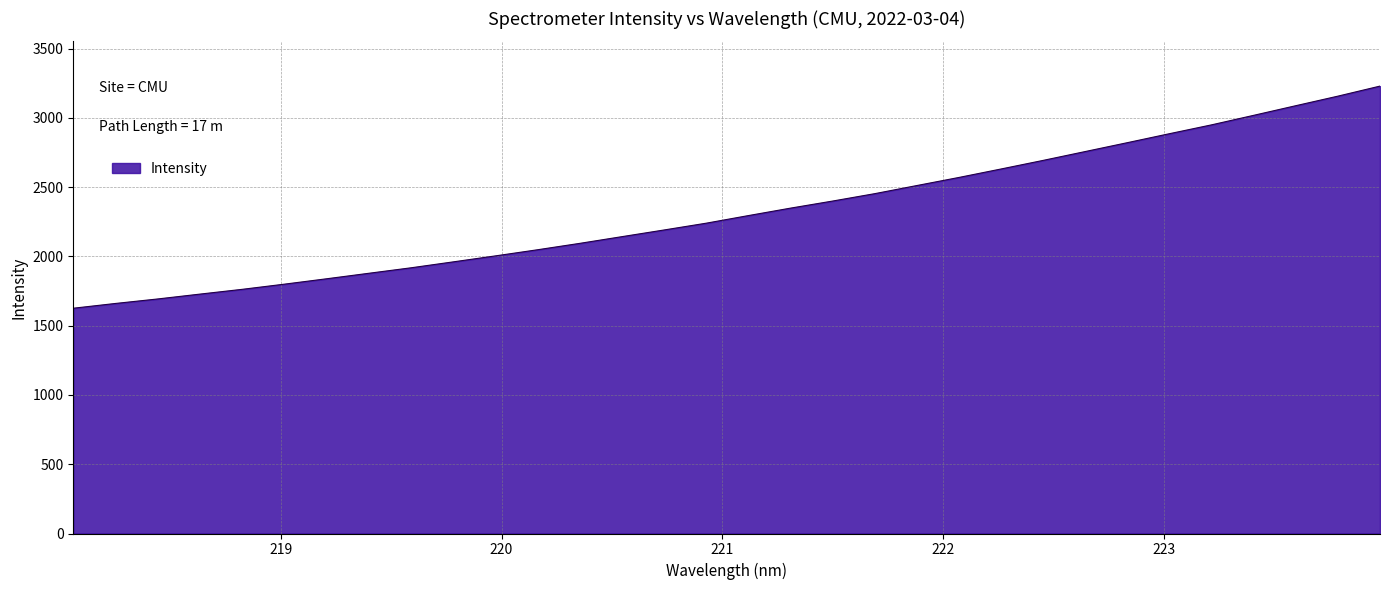

What is the greatest value displayed?

3229.9